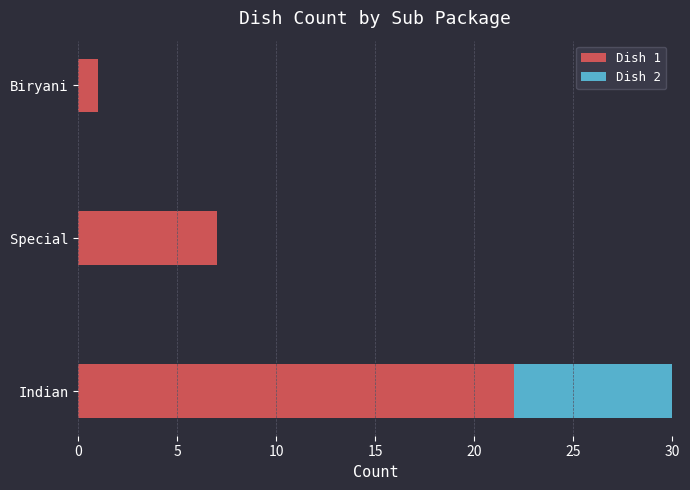

Is the value of Dish 1 at Special greater than the value of Dish 2 at Biryani?

Yes